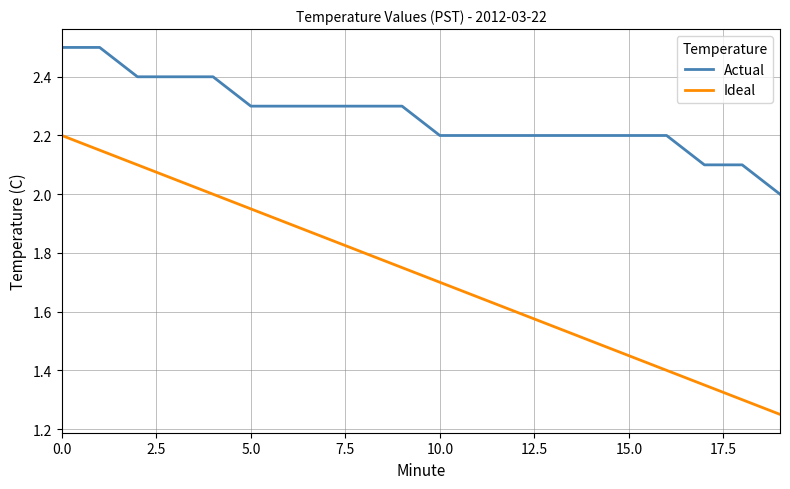

Which series has the widest spread of values?

Ideal